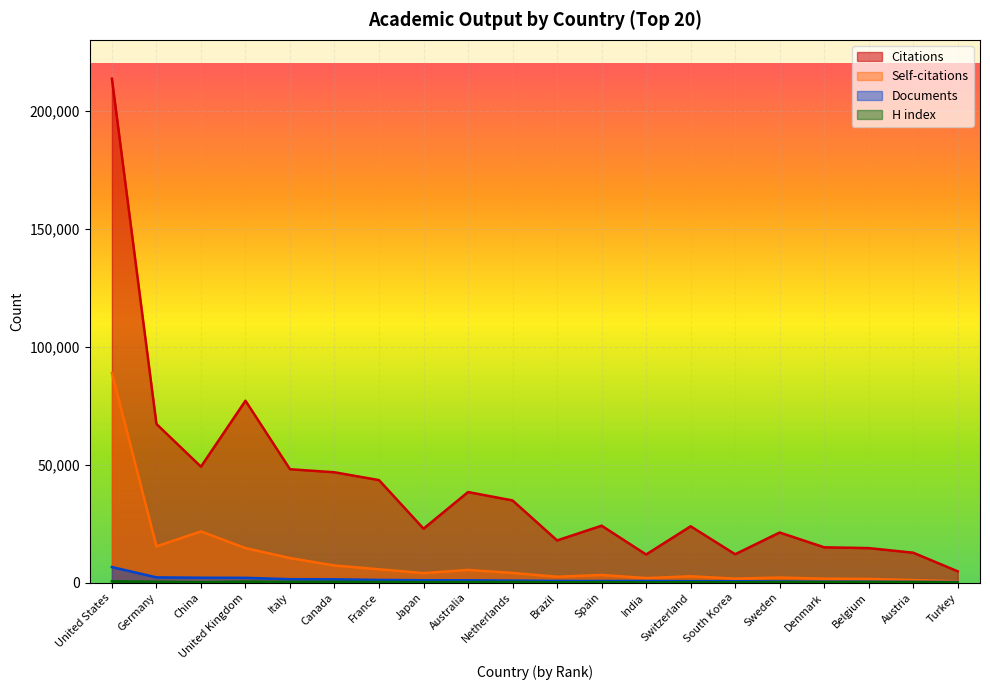

What position from the left is Italy?

5